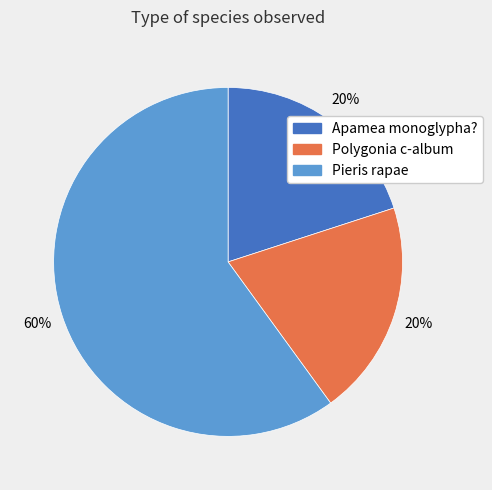

Which category accounts for the majority?

Pieris rapae